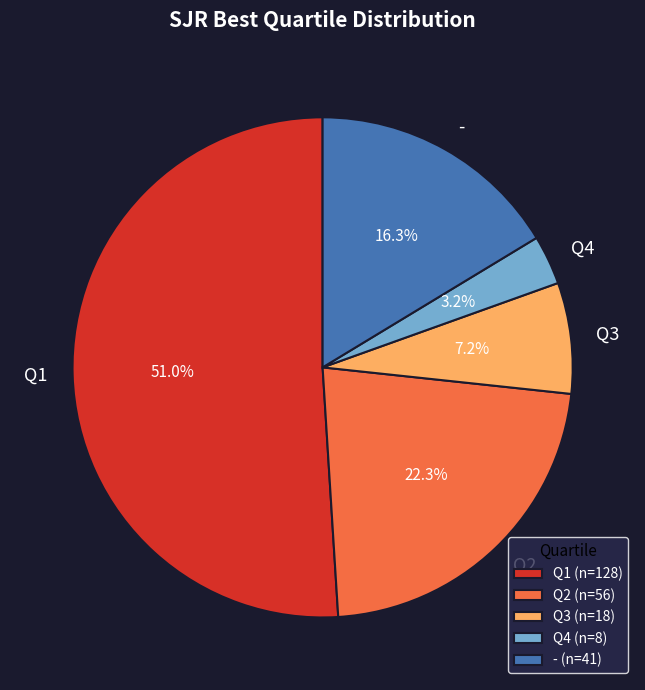

Which has a higher value, - or Q3?

-